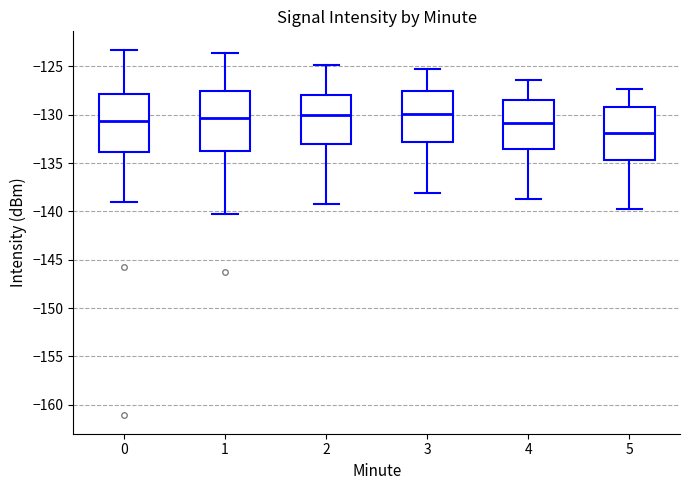

Where does the upper whisker of the box at x = 5 end on the y-axis? The values are not printed on the chart, so give them approximately, as read against the axis.

-127.5